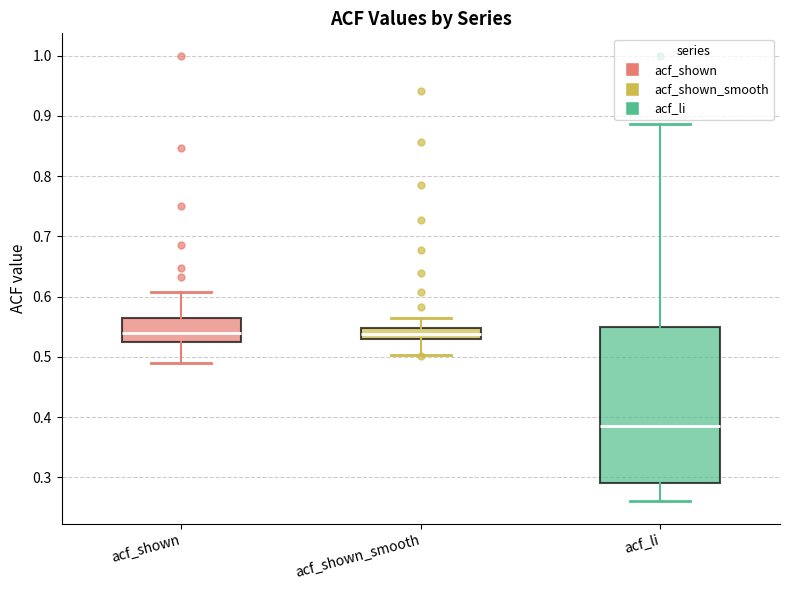

Where does the median line of the box for acf_shown sit on the y-axis? The values are not printed on the chart, so give them approximately, as read against the axis.

0.54